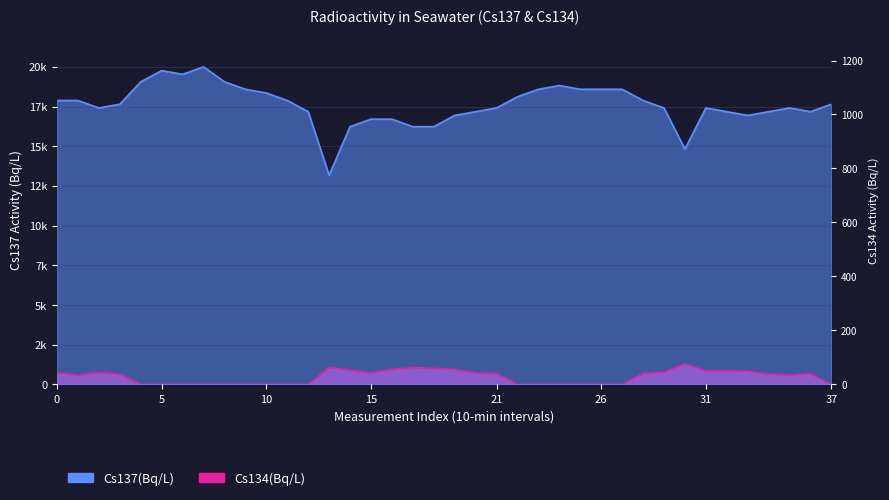

Which has a higher value, 29 or 32?

29